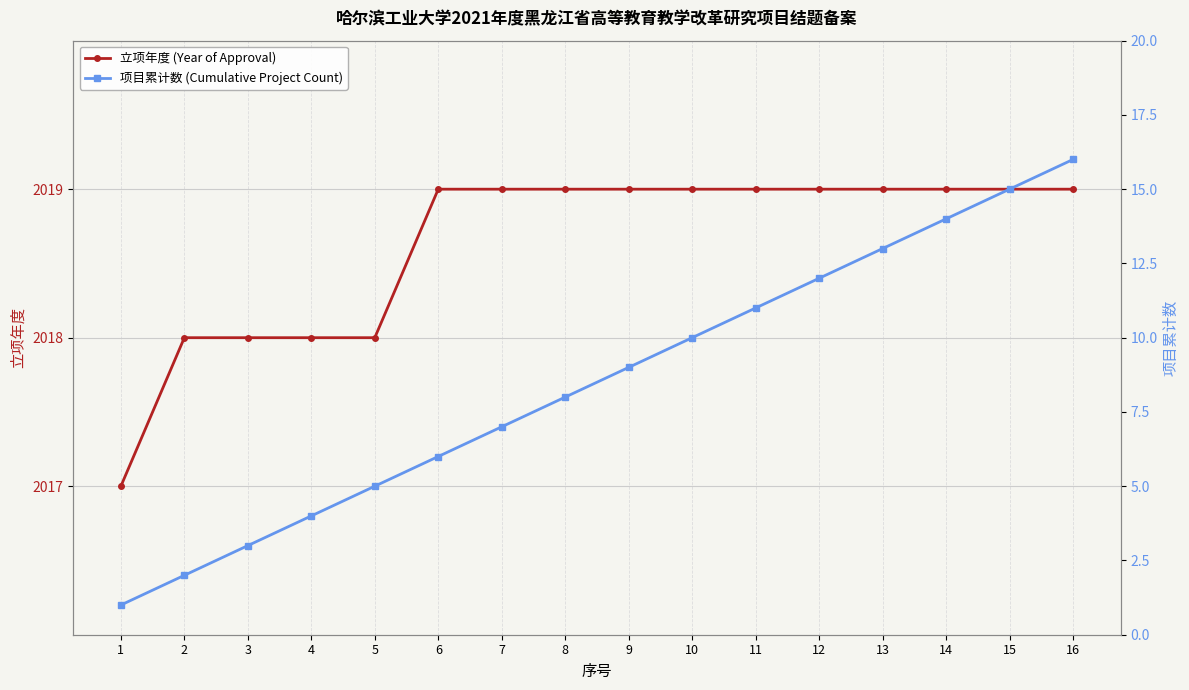

Reading left to right, what are all the values shown in this chart?

立项年度 (Year of Approval): 1=2017	2=2018	3=2018	4=2018	5=2018	6=2019	7=2019	8=2019	9=2019	10=2019	11=2019	12=2019	13=2019	14=2019	15=2019	16=2019
项目累计数 (Cumulative Project Count): 1=1	2=2	3=3	4=4	5=5	6=6	7=7	8=8	9=9	10=10	11=11	12=12	13=13	14=14	15=15	16=16